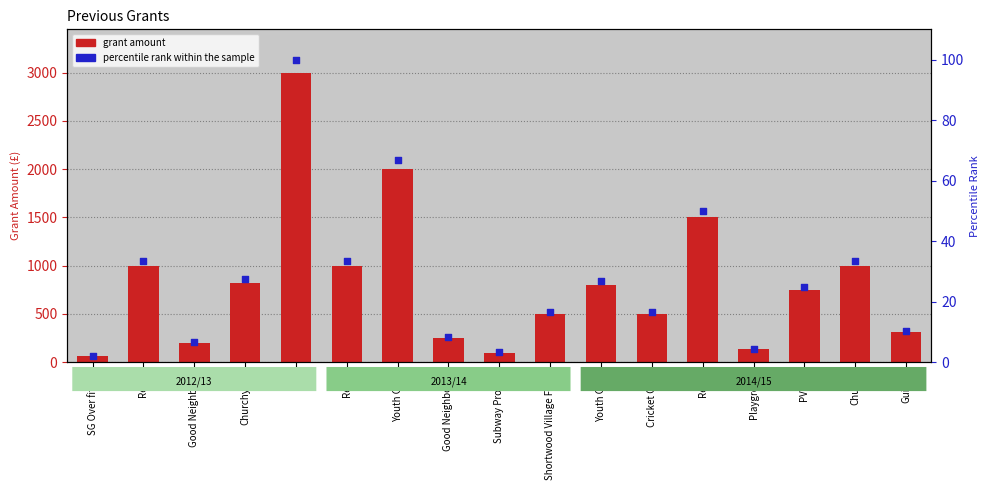

What is the total value across all series at Churchyard?

852.5